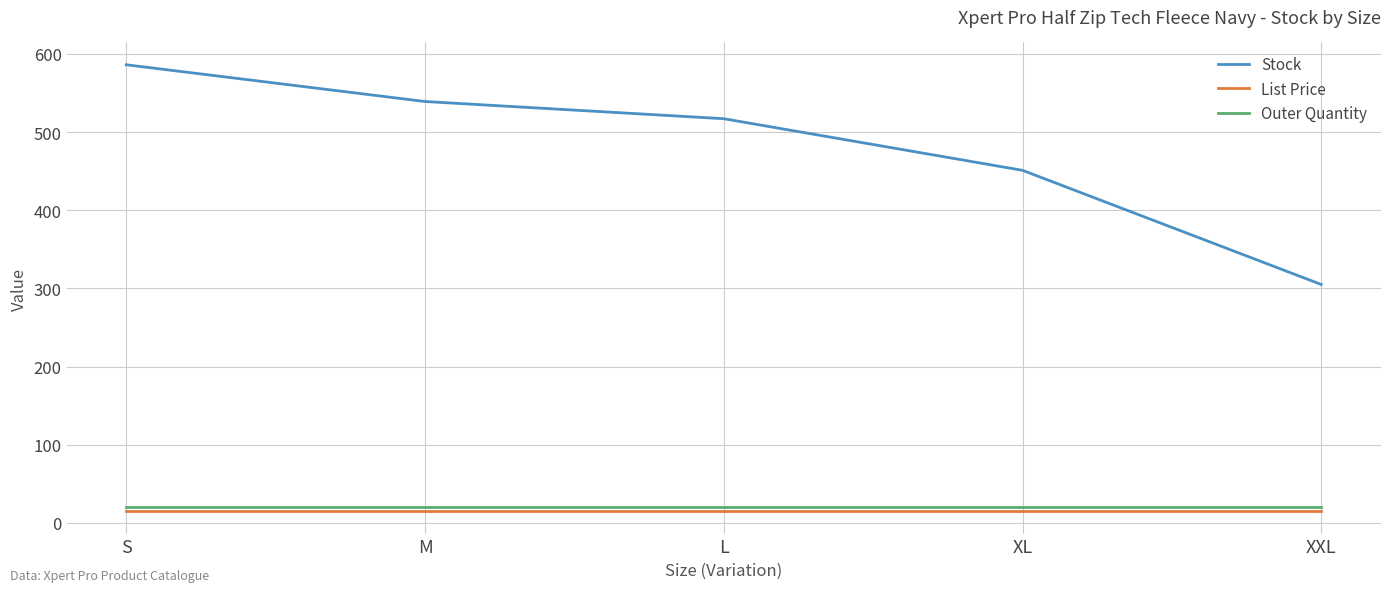

How many distinct data groups are displayed?

3